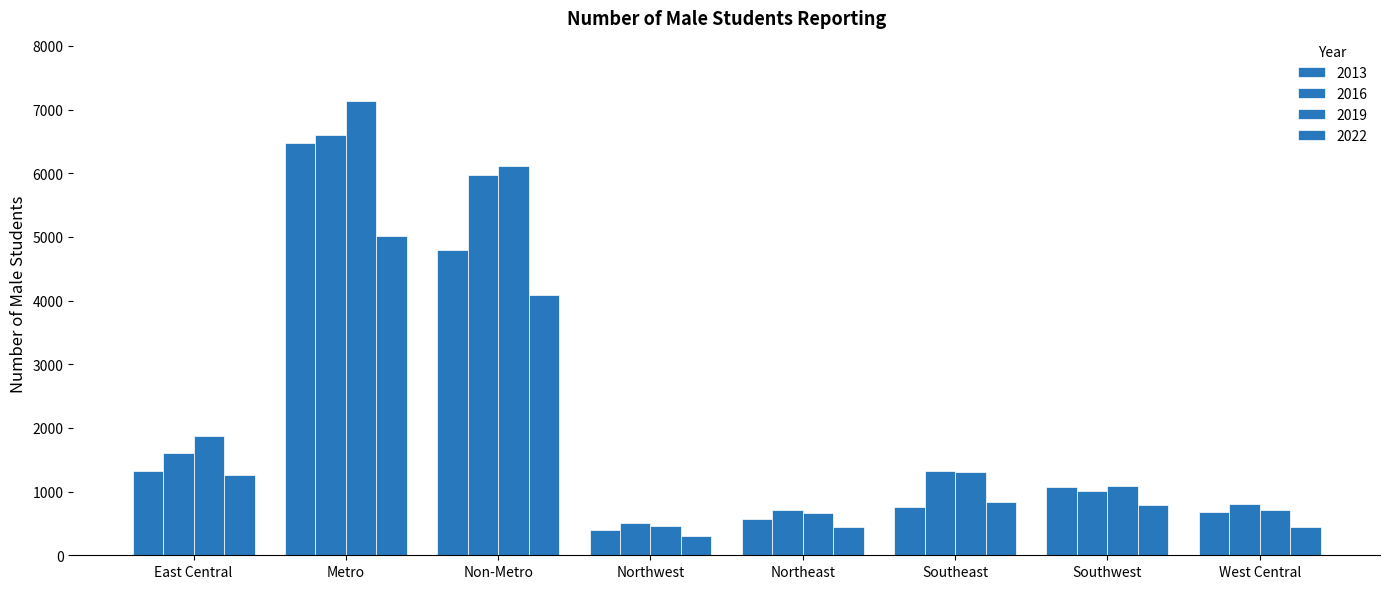

Is it true that 2019 equals 1570 at Southwest?

False